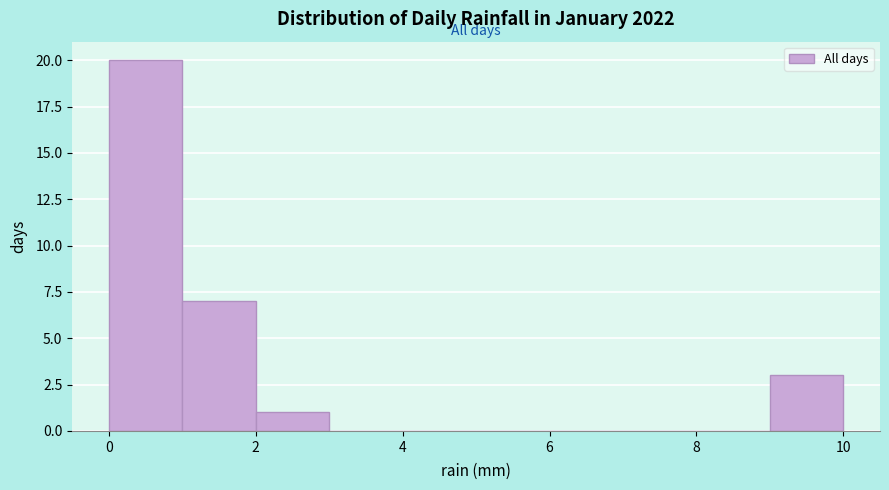

Reading left to right, list every bar in this chart as the range it spans on the x-axis followed by its height. The values are not printed on the chart, so give them approximately, as read against the axis.

0 to 1: 20
1 to 2: 7
2 to 3: 1
3 to 4: 0
4 to 5: 0
5 to 6: 0
6 to 7: 0
7 to 8: 0
8 to 9: 0
9 to 10: 3